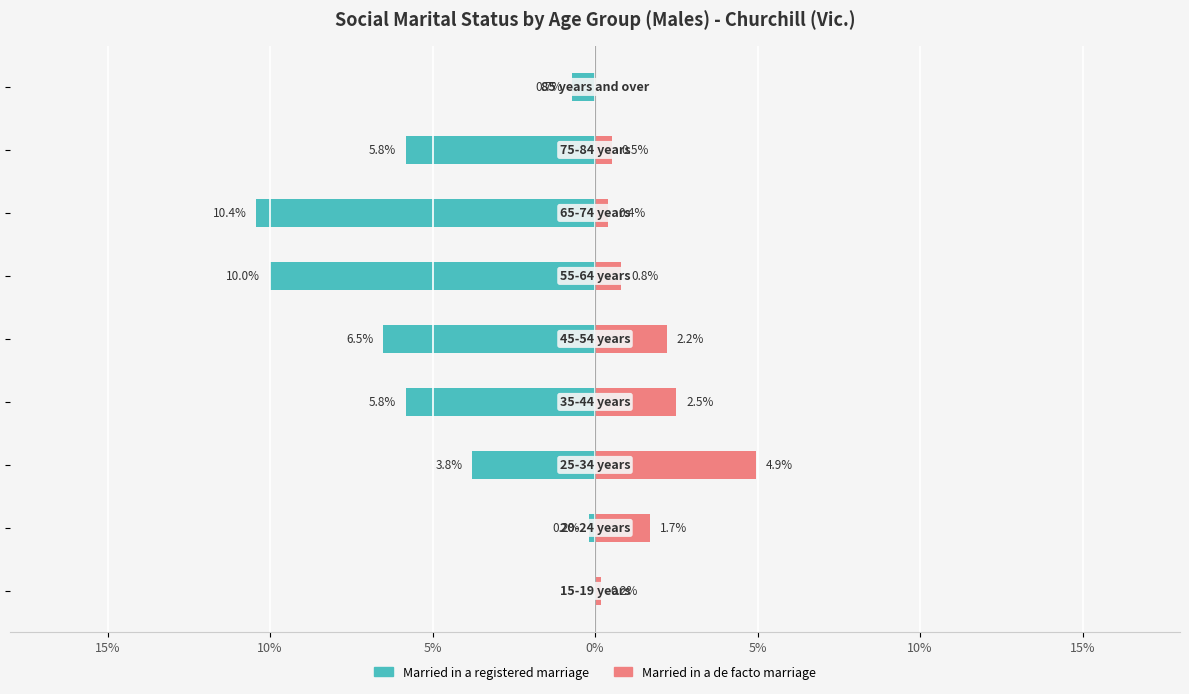

What is the average value of the Married in a registered marriage series?

-4.8